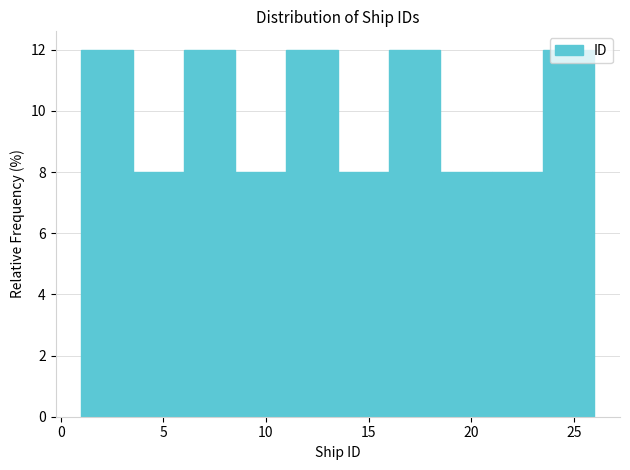

How tall is the bar that spans 21.0 to 23.5 on the x-axis? The values are not printed on the chart, so give them approximately, as read against the axis.

8